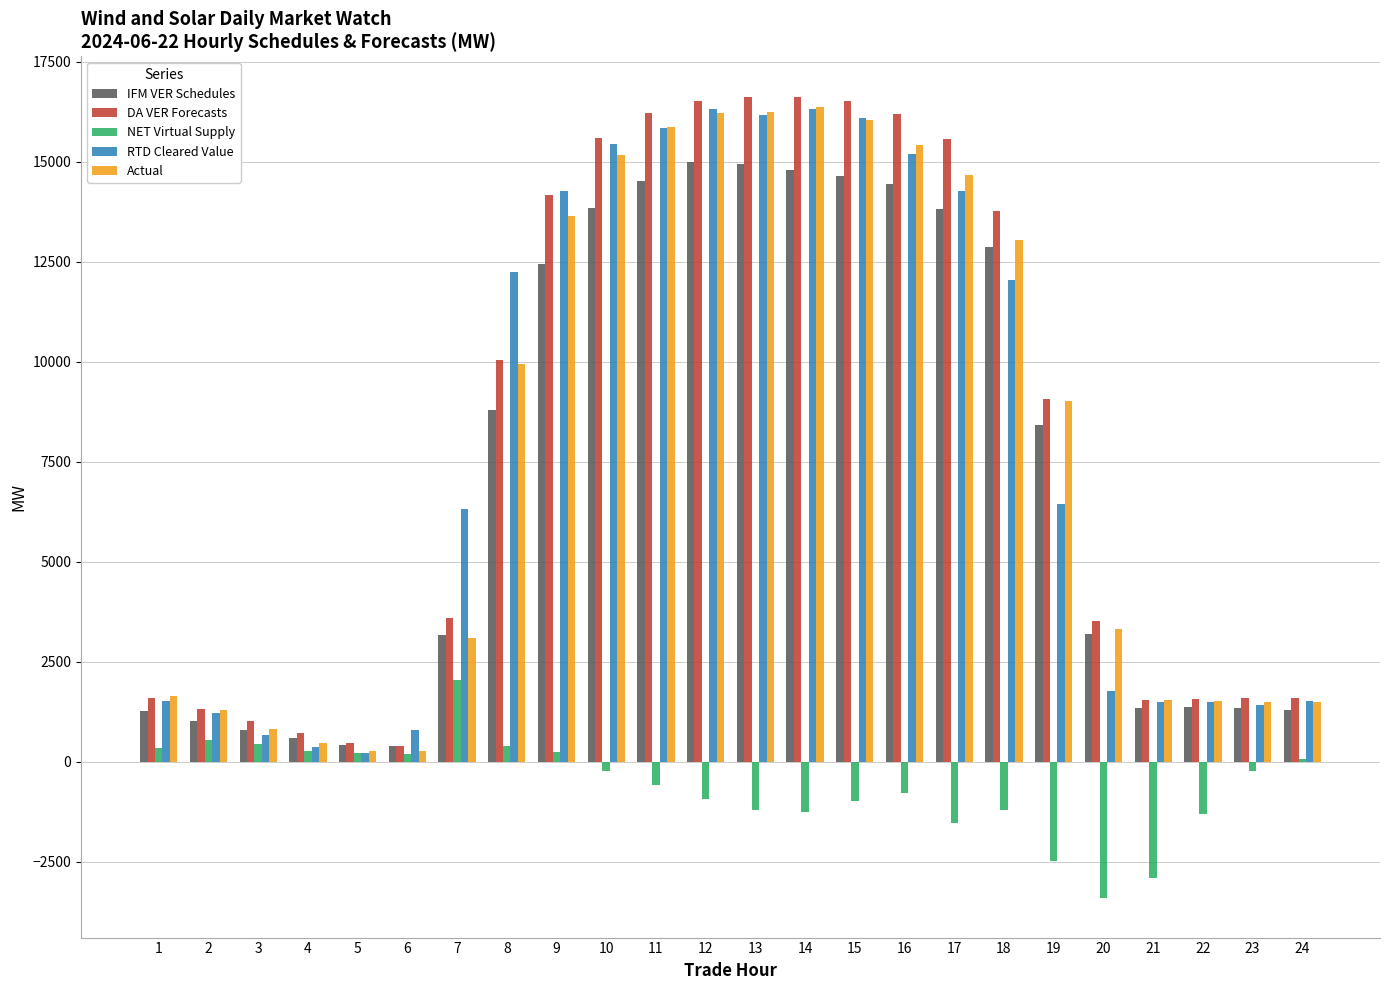

Between 10 and 19, which series saw the biggest shift?

RTD Cleared Value